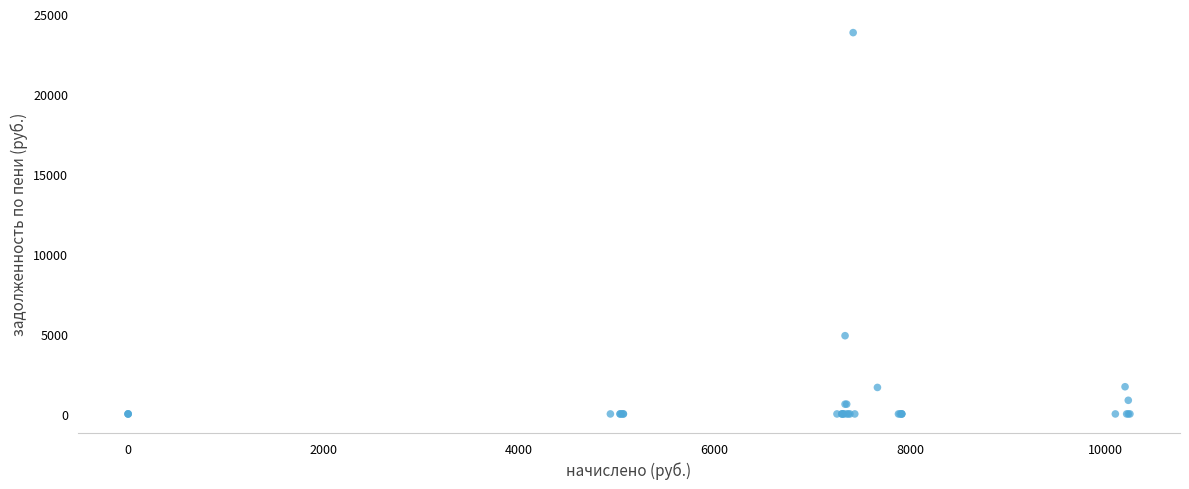

What Y value in the scatter plot is closest to 11919?

4890.7